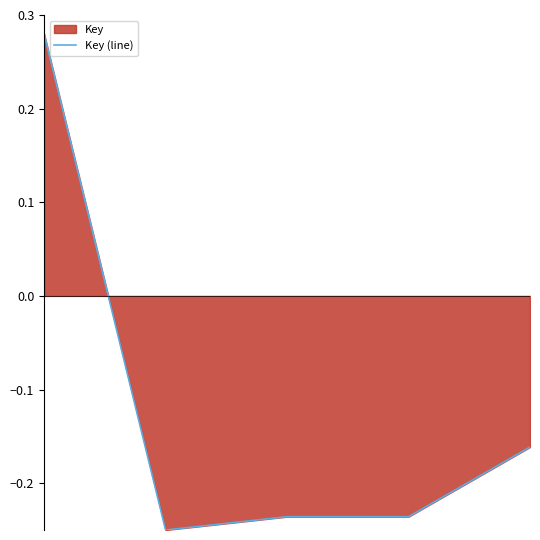

What is the sum of all values?

-0.6